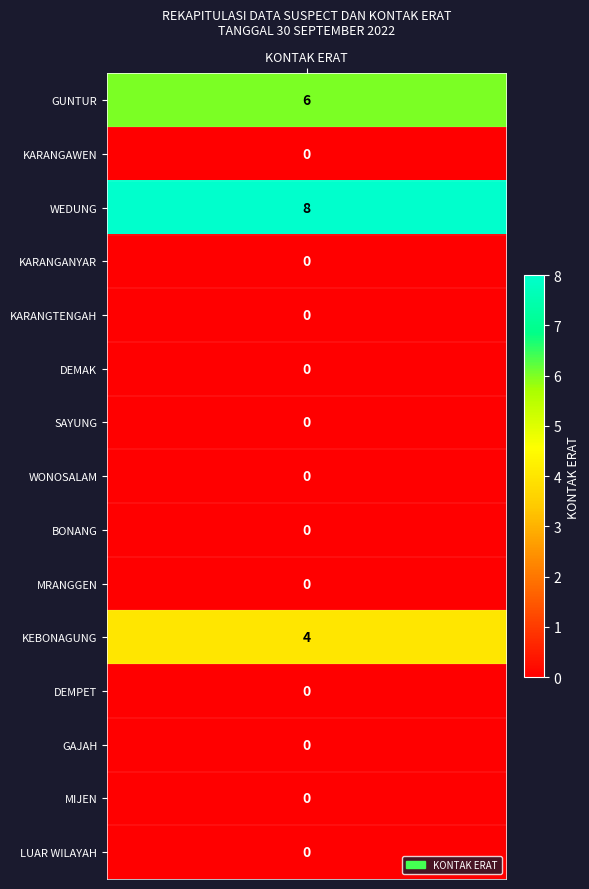

How many values are between 0 and 1?

12